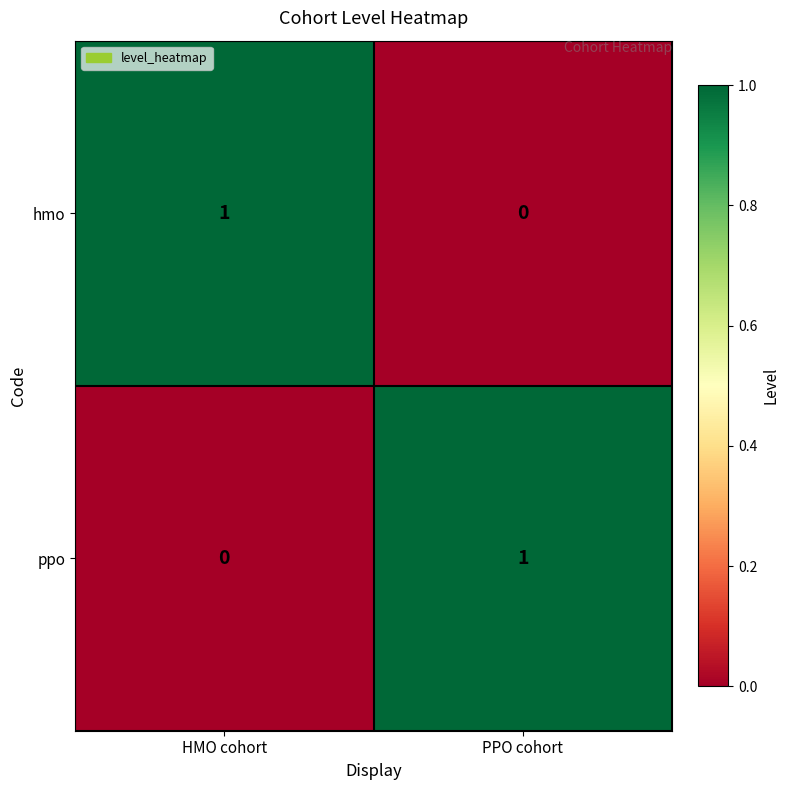

How many distinct data groups are displayed?

2